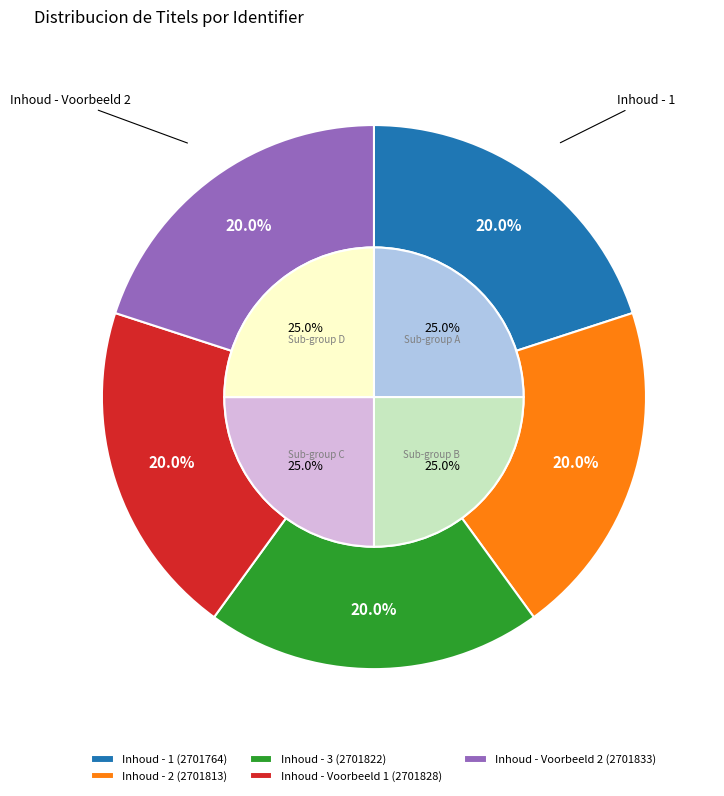

Is there any slice that represents more than half of the pie?

No